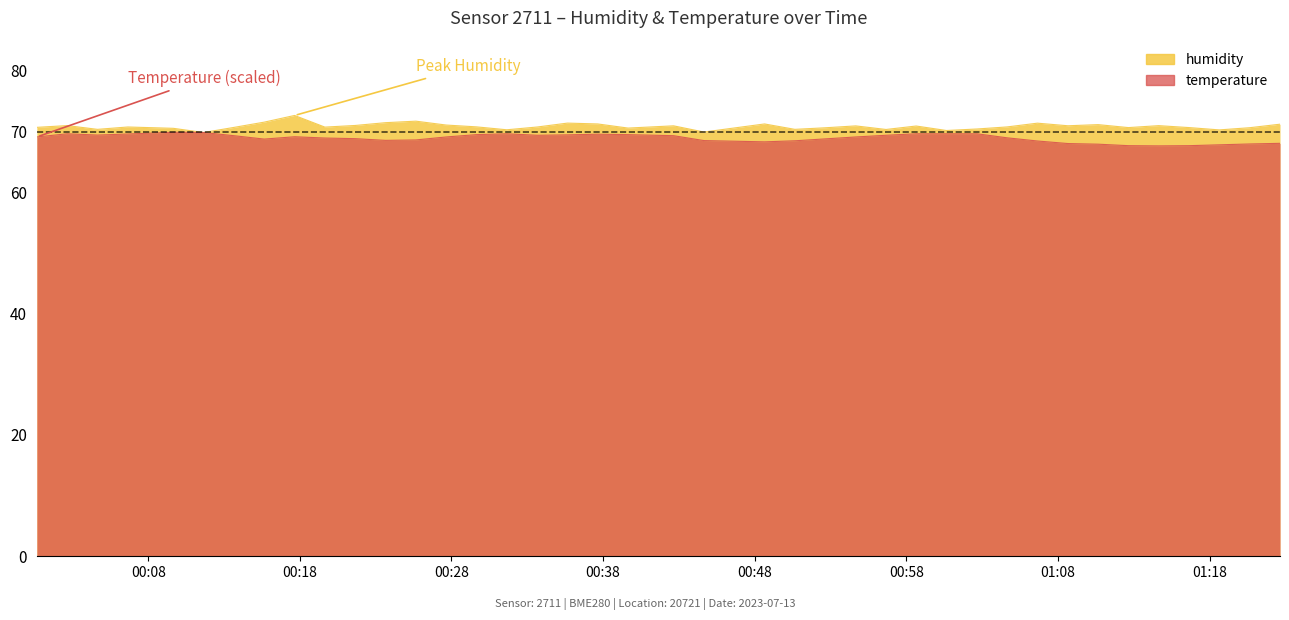

What position from the right is 2023-07-13T00:29:39?

26